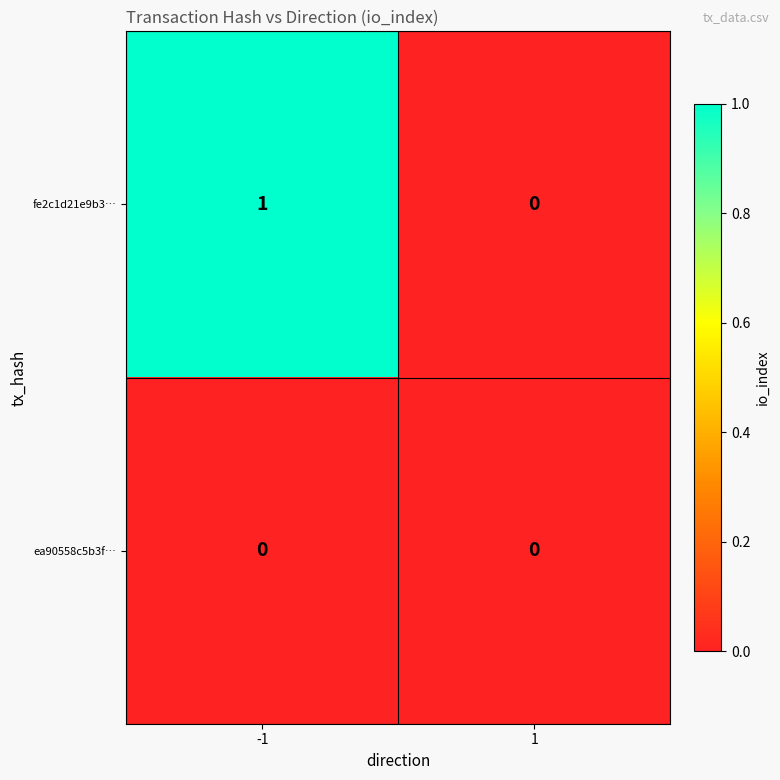

Between -1 and 1, which series saw the biggest shift?

fe2c1d21e9b3…